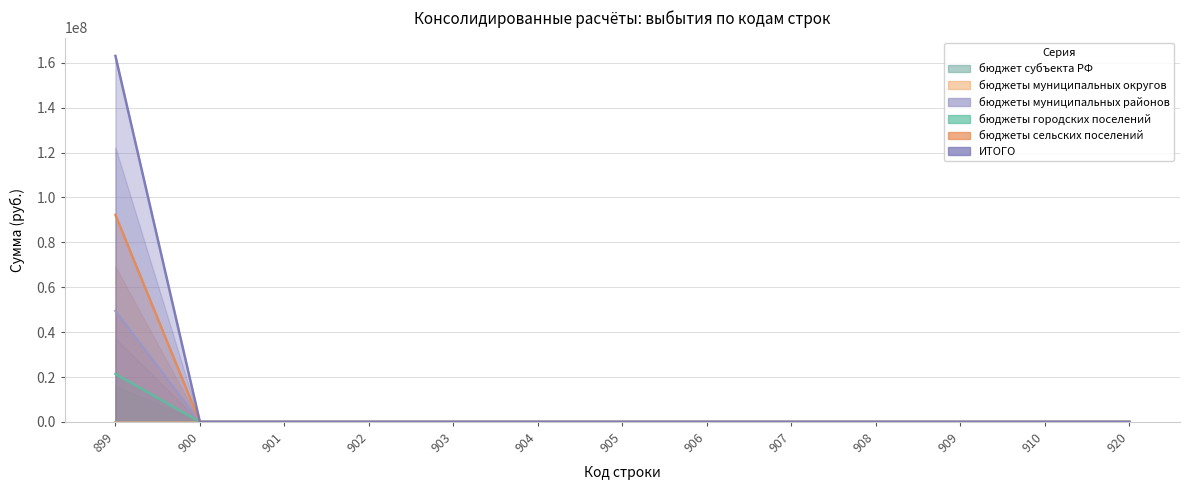

Does the chart have visible grid lines?

Yes